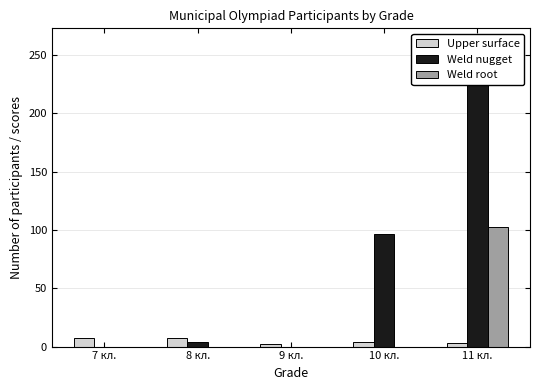

At which label is Weld root closest to 51?

7 кл.